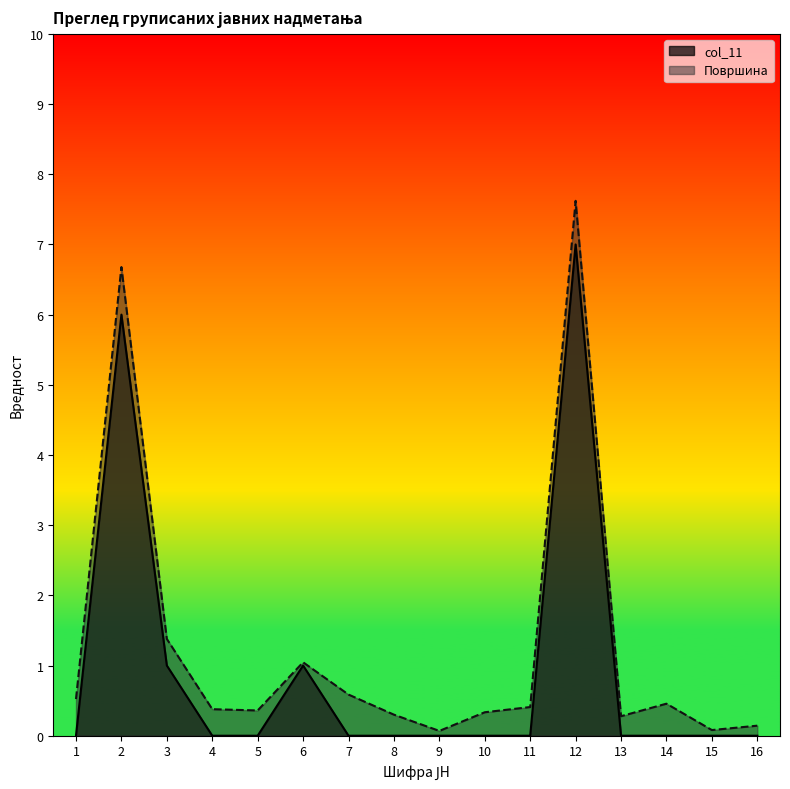

What are all the series names shown in the legend?

col_11, Површина